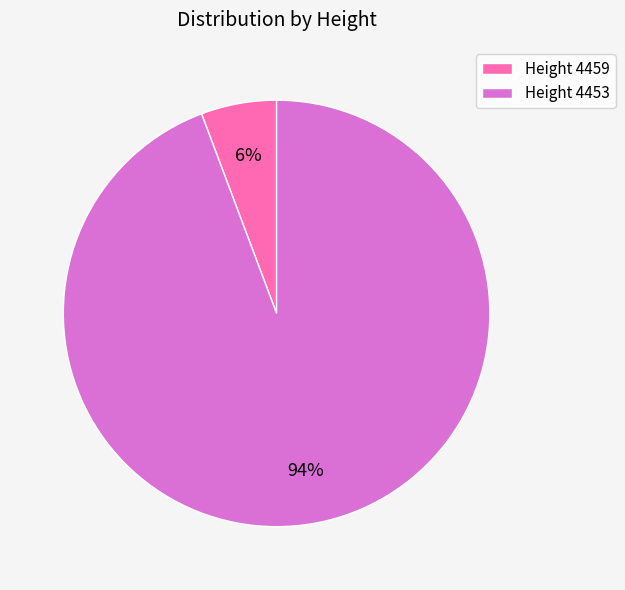

Which slice represents more than half of the pie?

Height 4453